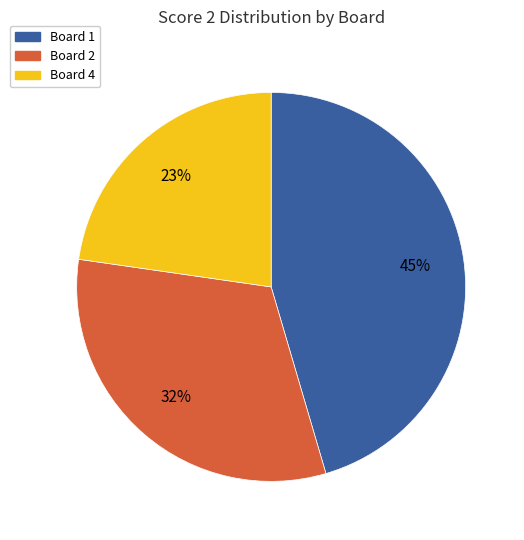

Is there a majority slice in this chart?

No